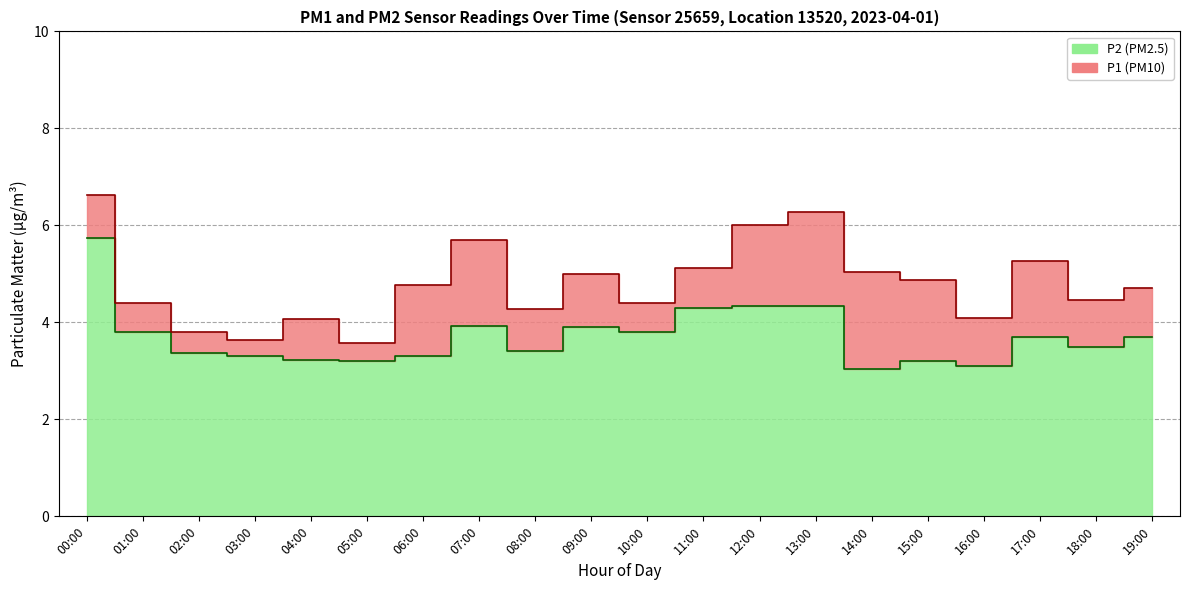

At which category does P2 reach its first local peak?

07:00